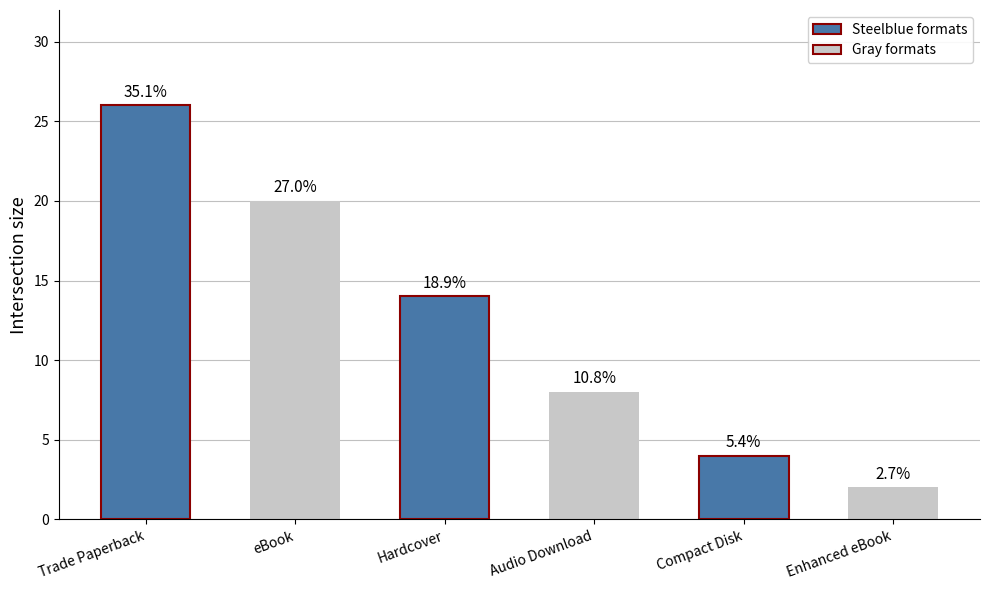

Does the chart contain any negative values?

No